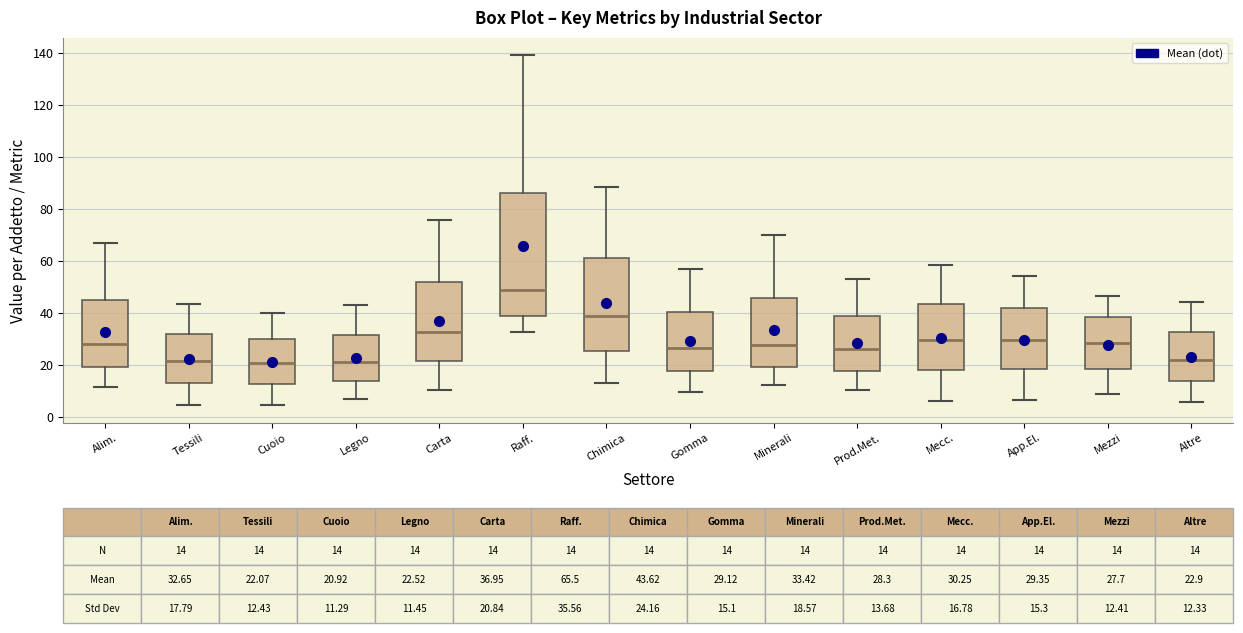

Comparing the boxes themselves (not the whiskers), which one is the tallest?

Raff.